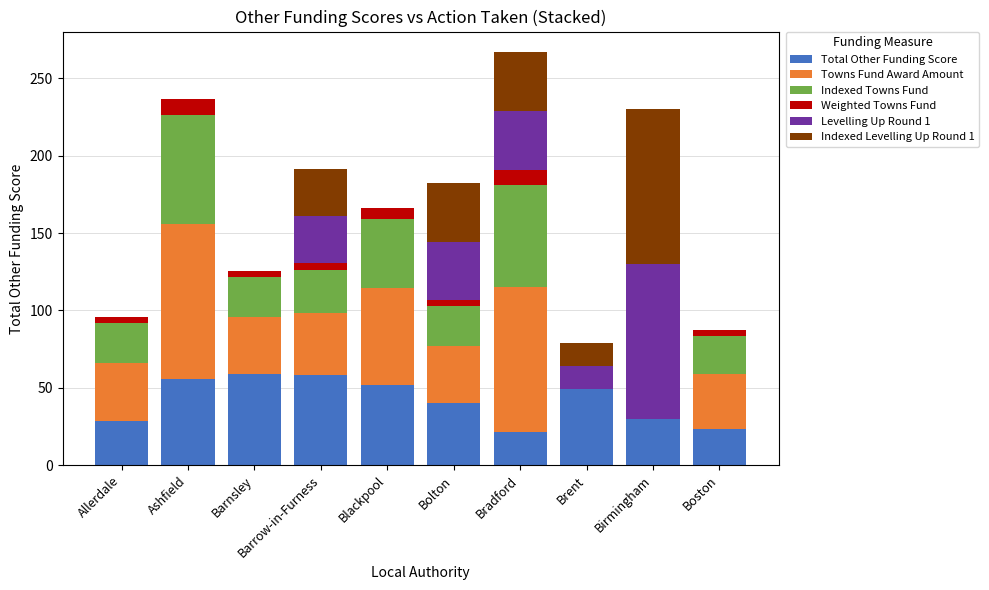

What is the total value across all series at Blackpool?

166.0